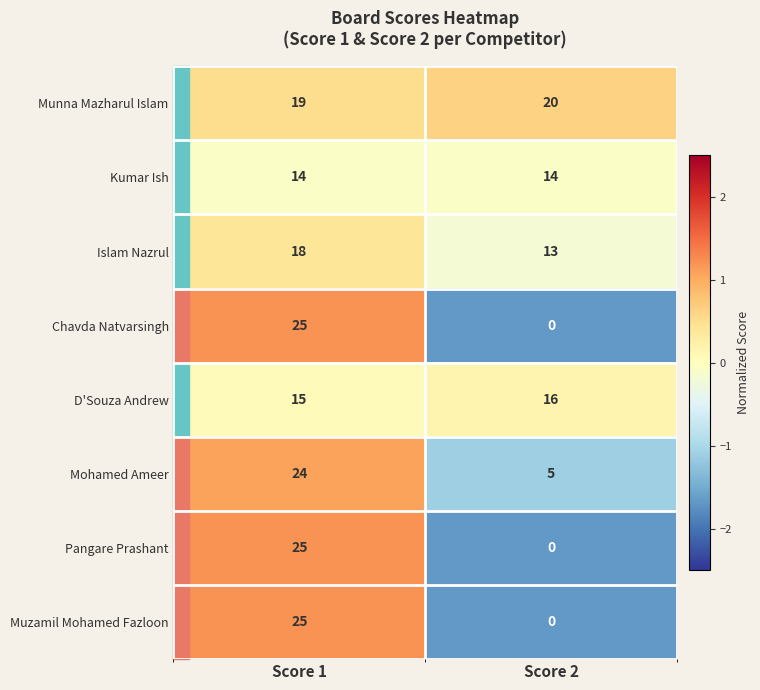

Is it true that Islam Nazrul equals 13 at Score 2?

True